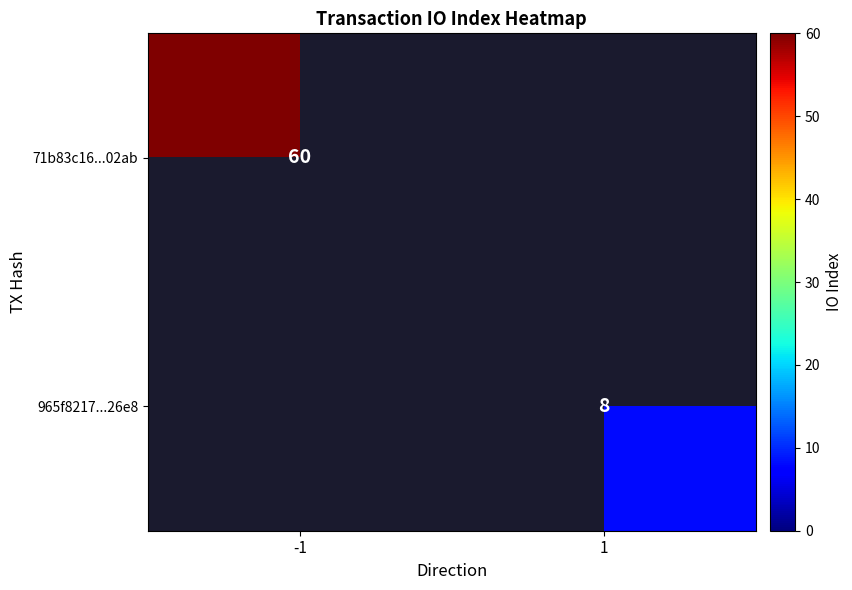

The 965f8217...26e8 series shows 11 at 1. True or false?

False